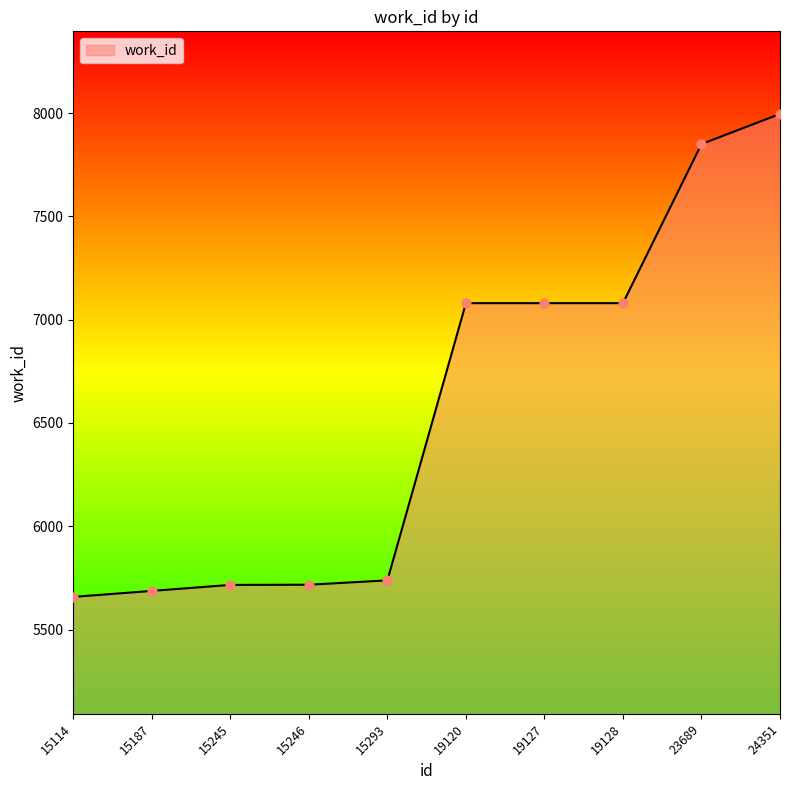

Which has a higher value, 19127 or 24351?

24351